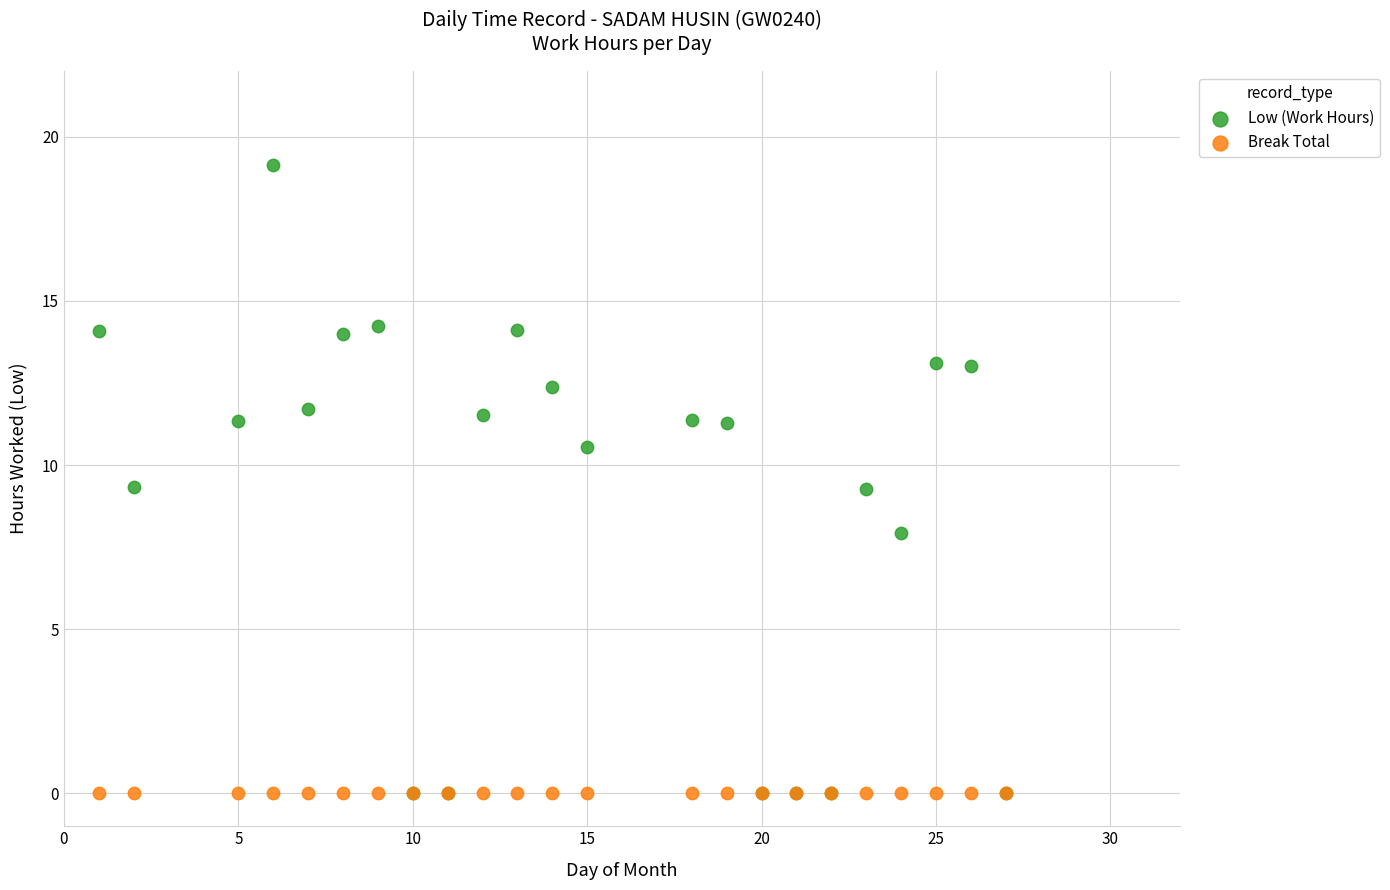

What are all the series names shown in the legend?

Low (Work Hours), Break Total